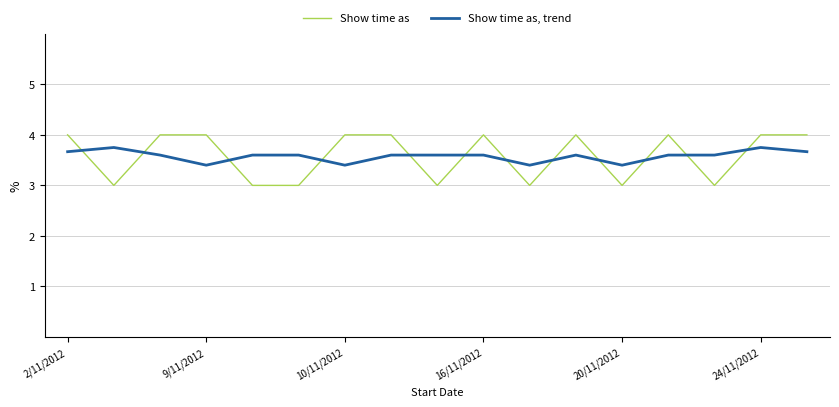

What are all the series names shown in the legend?

Show time as, Show time as, trend